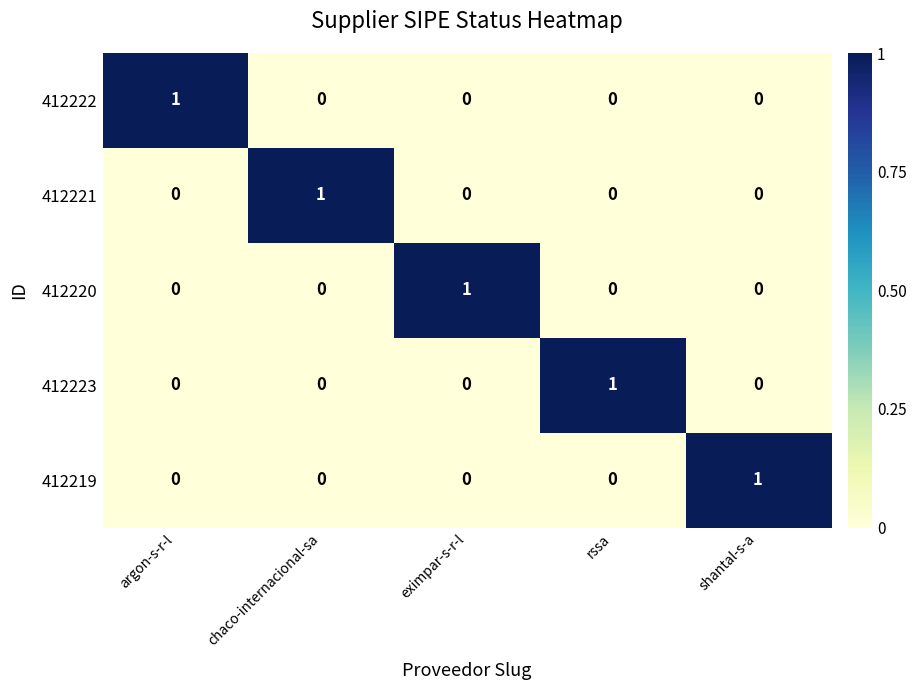

Is it true that 412219 equals 0 at chaco-internacional-sa?

True